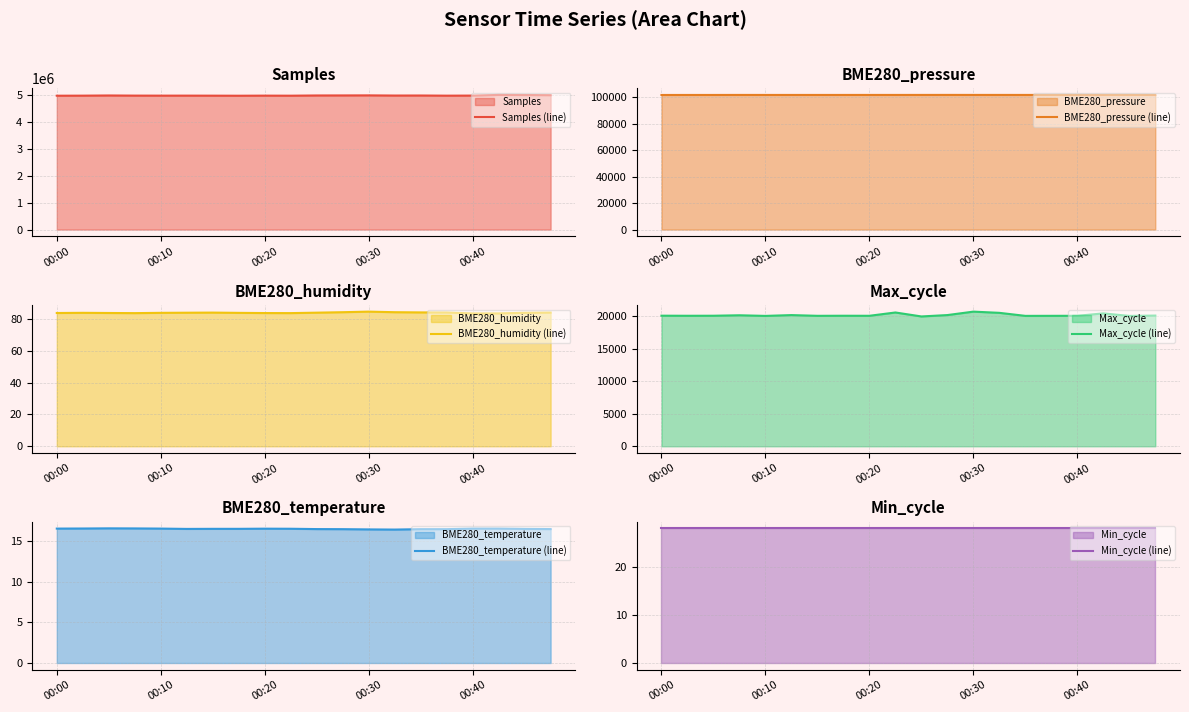

What is the minimum value for Samples (line)?

4983657